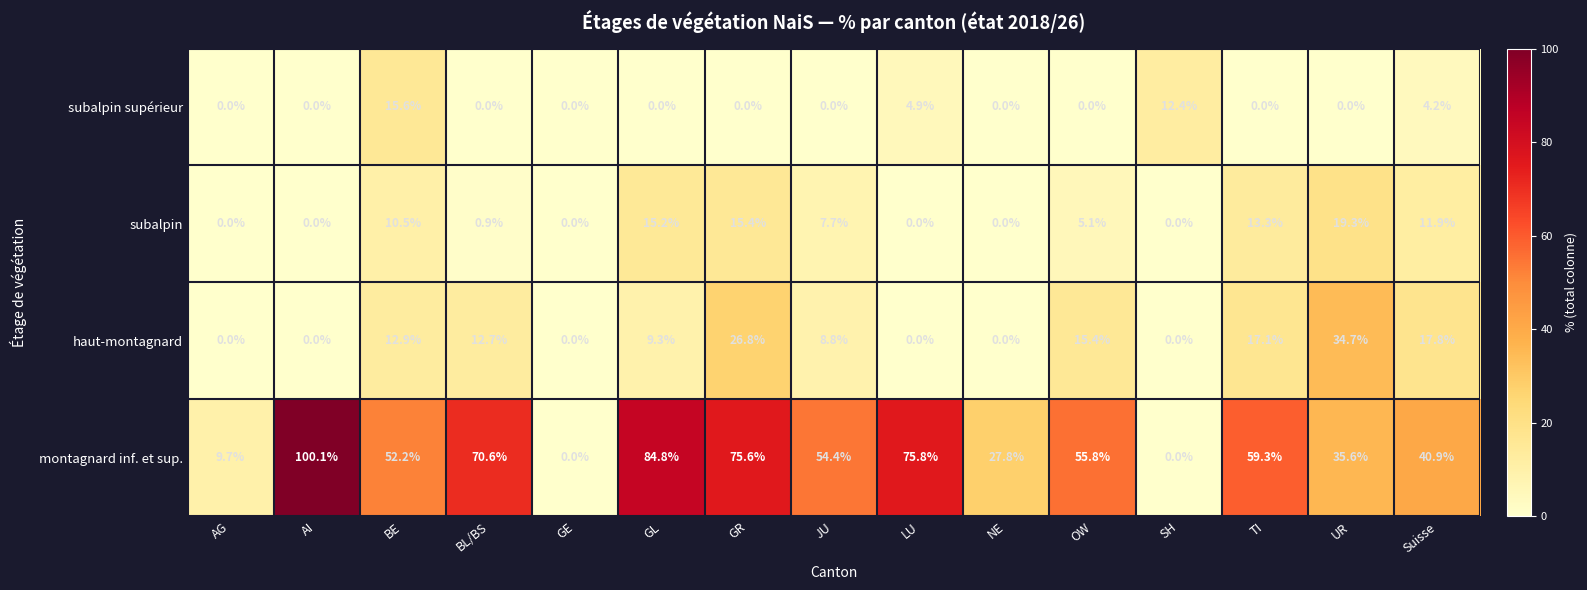

What is the average value of the subalpin supérieur series?

2.5